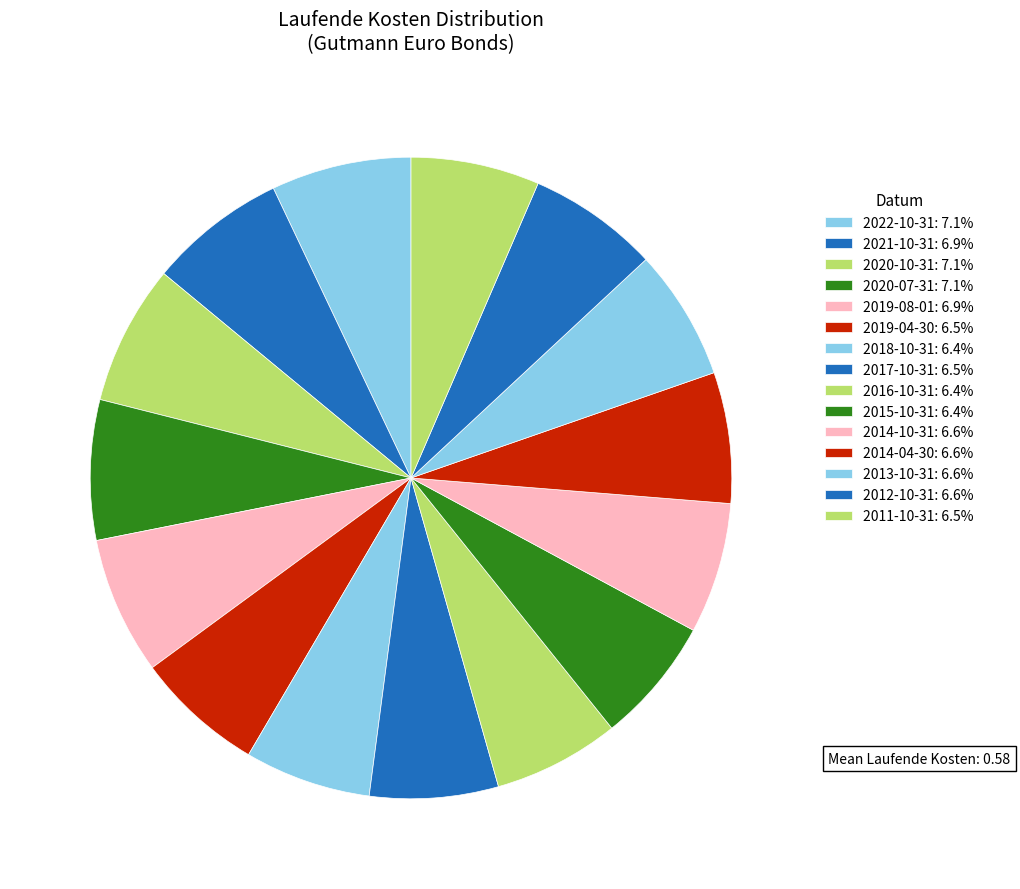

Count the number of slices in the pie.

15